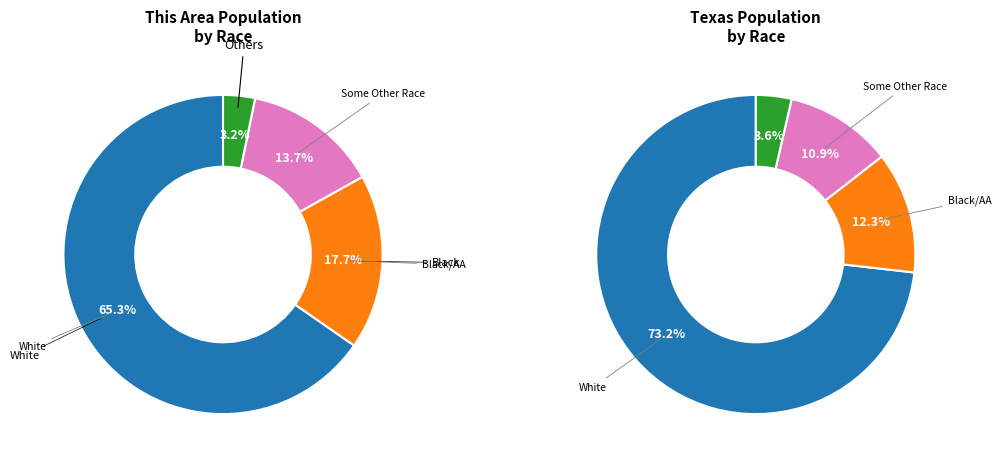

To the nearest percent, what portion does Some Other Race alone represent?

14%